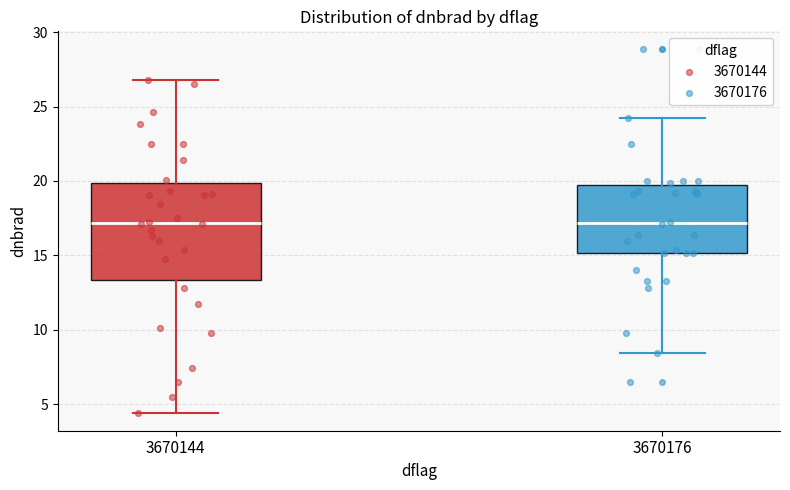

Reading left to right, read every box against the y-axis: the position of its median line, the range the box covers, and the ends of its whiskers. The values are not printed on the chart, so give them approximately, as read against the axis.

3670144: median 17.0, box 13.5 to 20.0, whiskers 4.5 to 27.0
3670176: median 17.0, box 15.0 to 19.5, whiskers 8.5 to 24.0